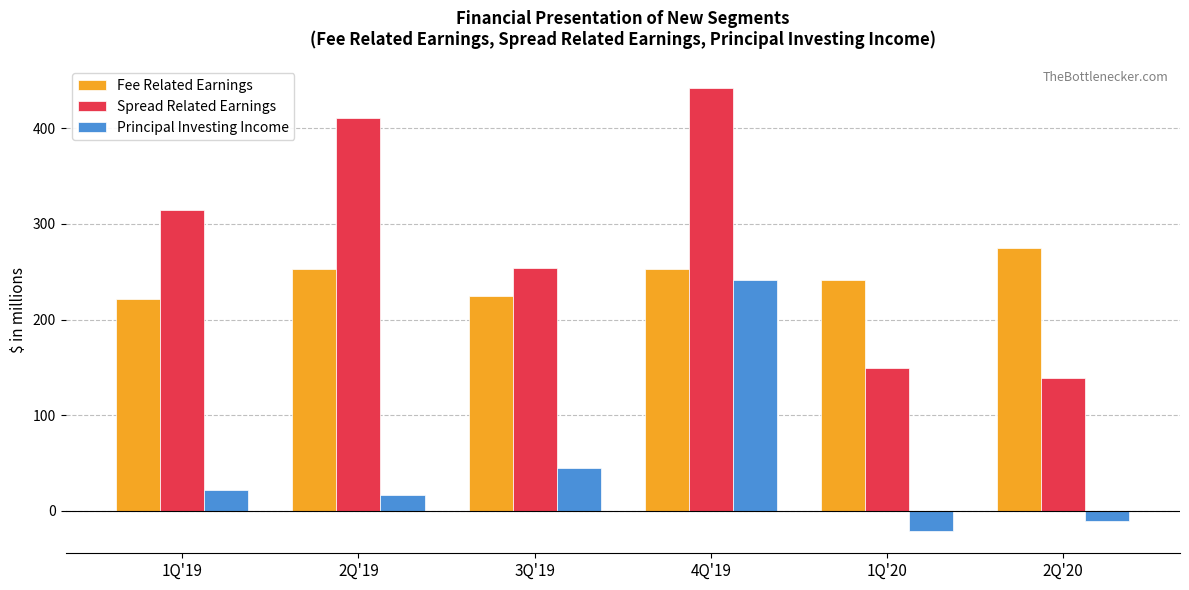

Which category has the highest value across all series?

4Q'19